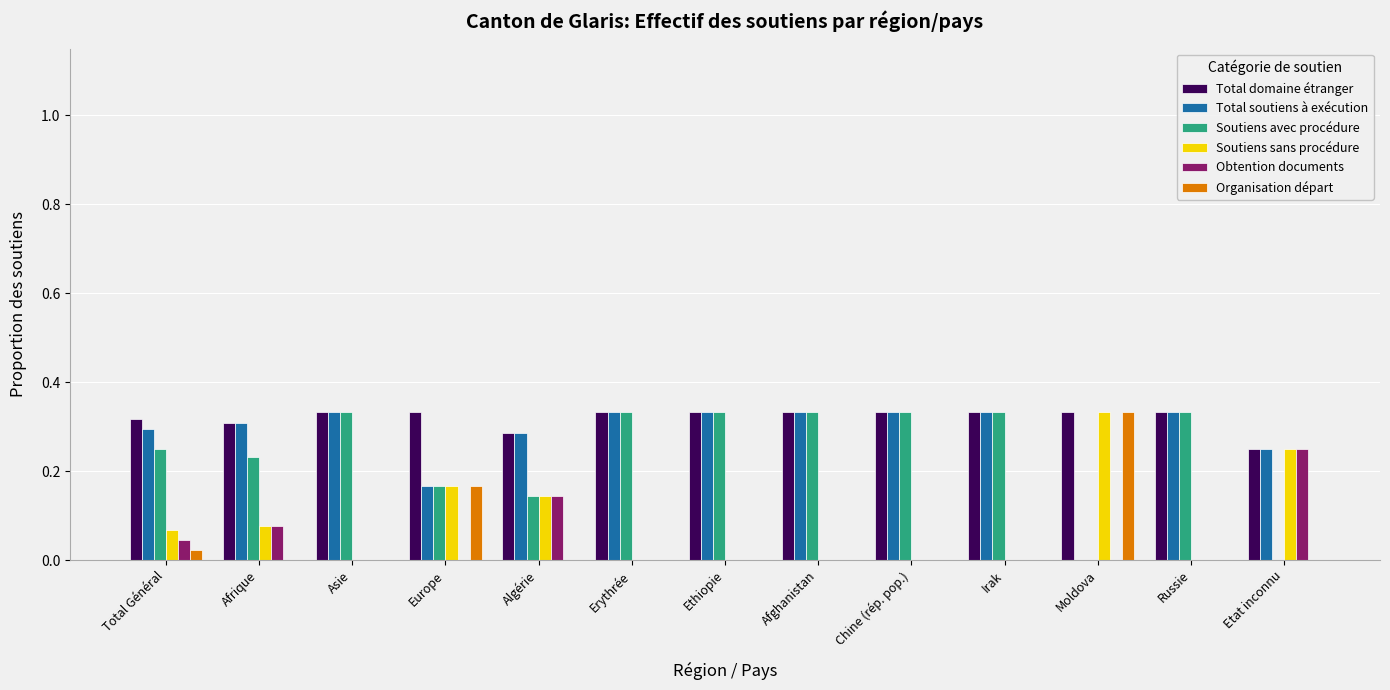

True or false: Soutiens sans procédure has a value of 0.0 at Russie.

True